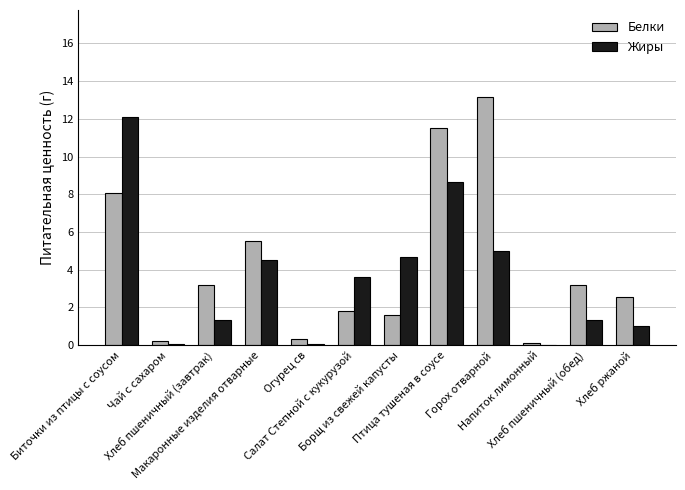

What is the spread (max minus min) of values at Хлеб ржаной?

1.6